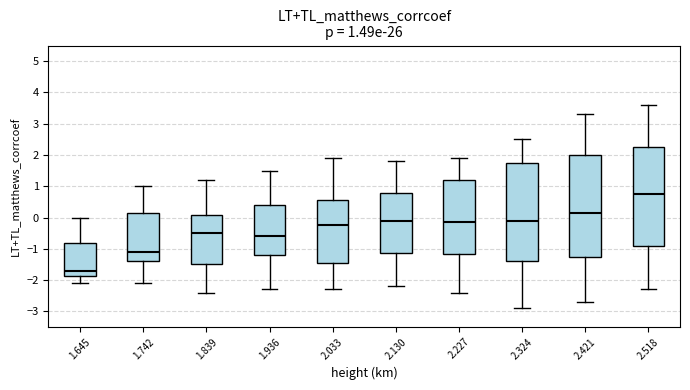

Which box has the highest median line?

2.518